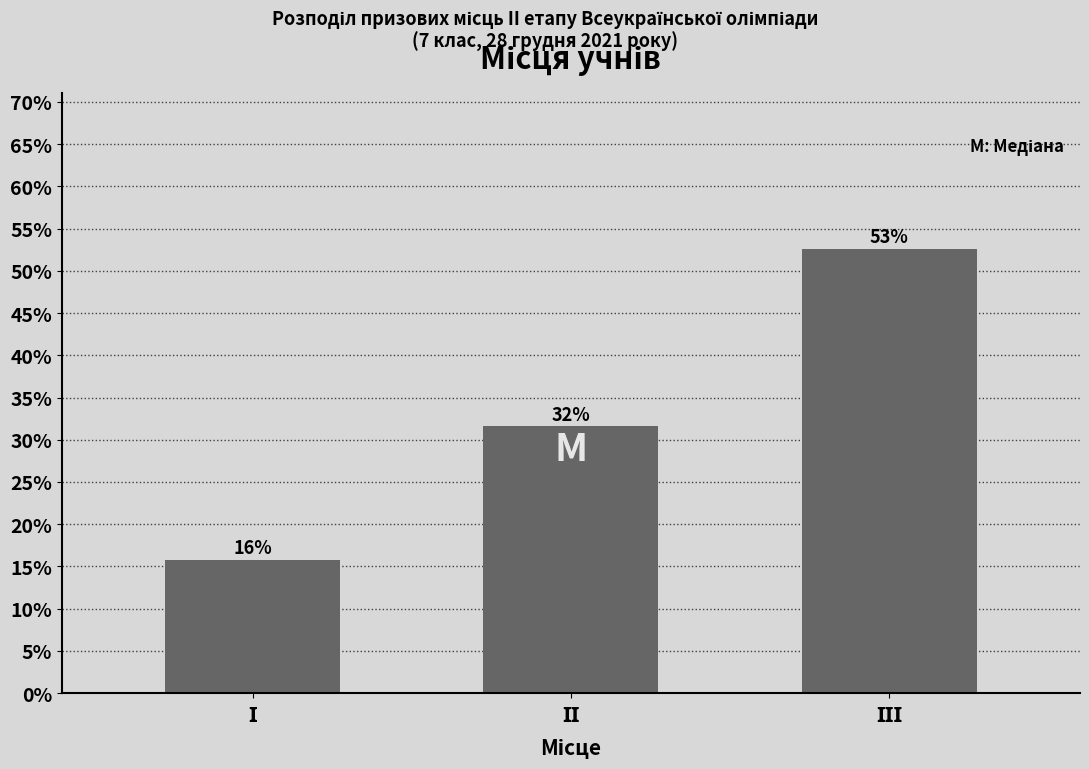

Does the chart contain any negative values?

No